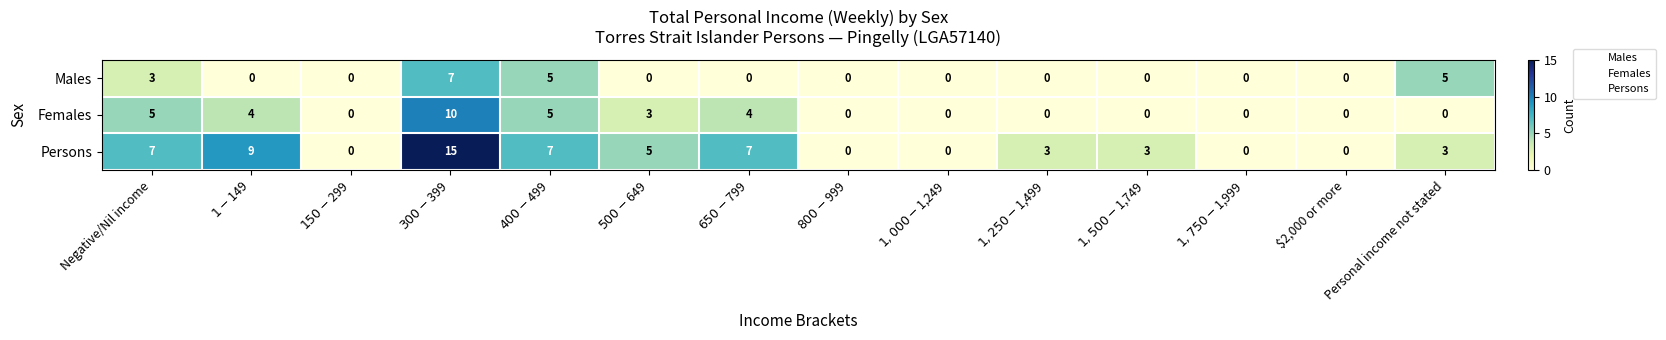

The value of Persons at Negative/Nil income is 7. True or false?

True